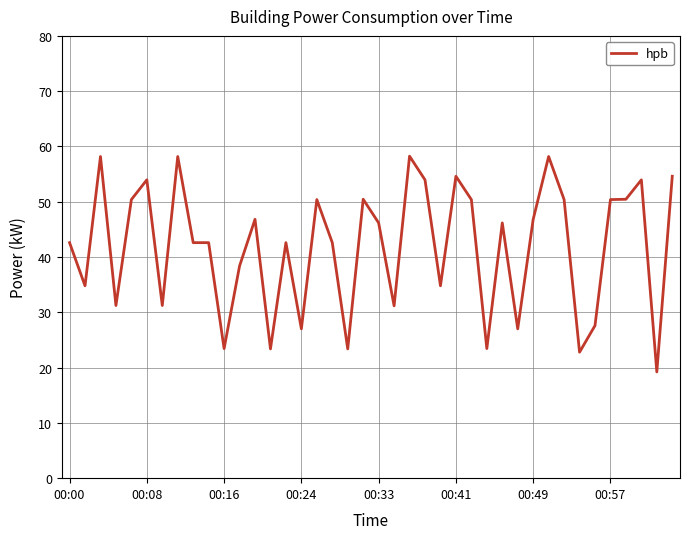

What is the difference between the maximum and minimum values?

39.0